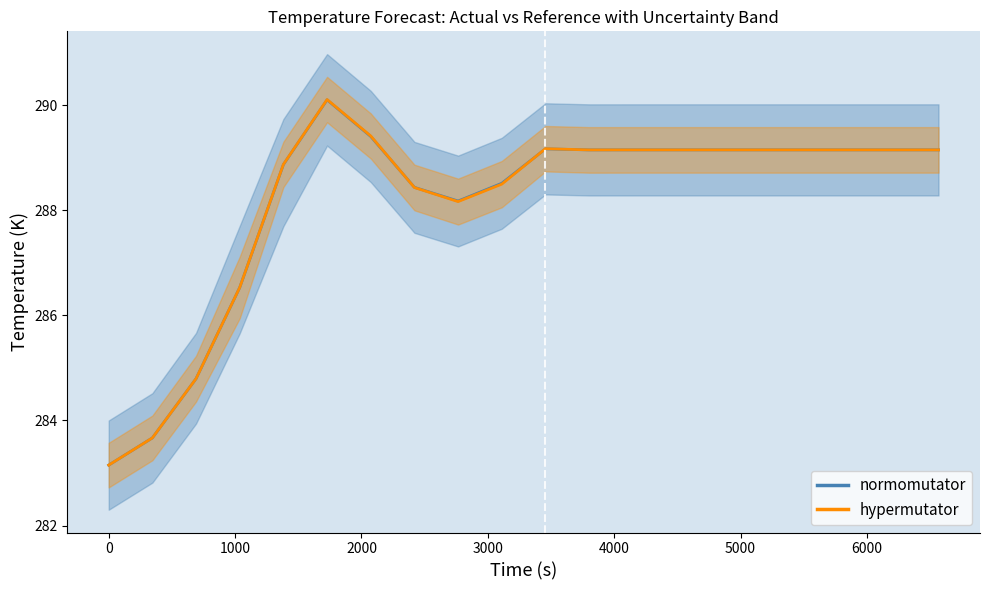

The normomutator series shows 94.5 at 14. True or false?

False